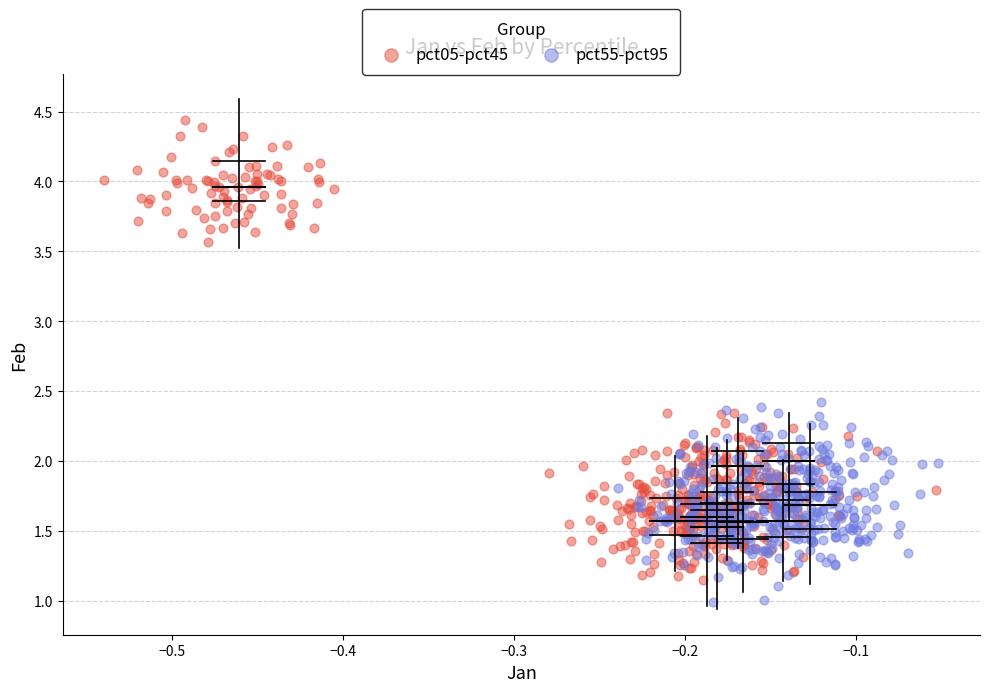

What are all the series names shown in the legend?

pct05-pct45, pct55-pct95